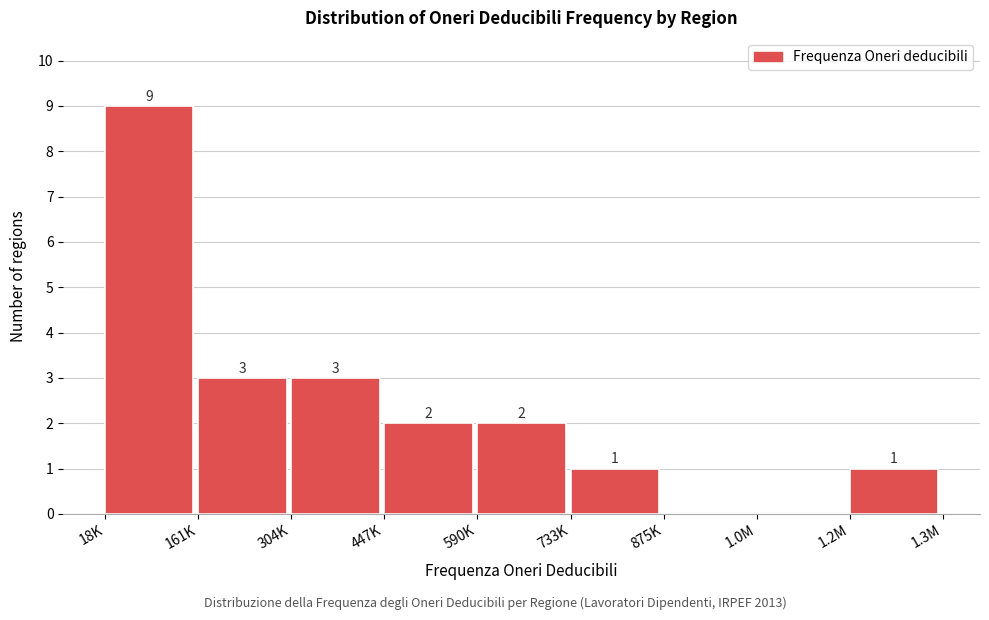

Reading left to right, list all the values displayed in this chart.

18K=9	161K=3	304K=3	447K=2	590K=2	733K=1	875K=0	1.0M=0	1.2M=1